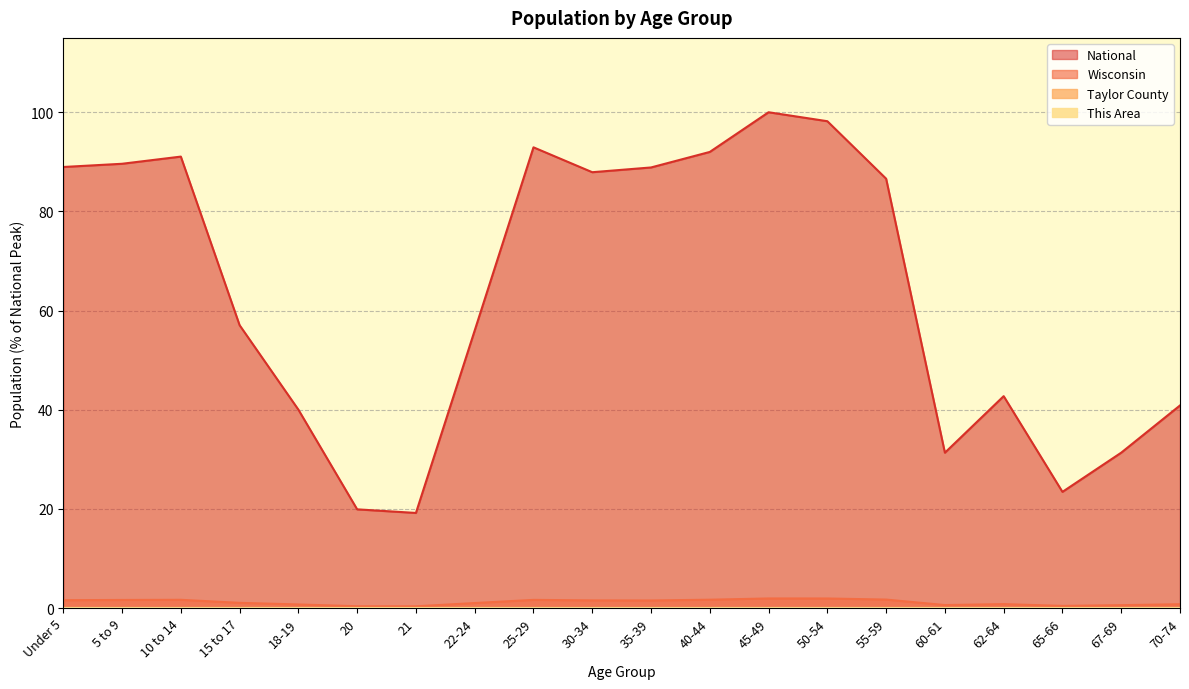

Rank the series at 25-29 from lowest to highest value.

This Area, Taylor County, Wisconsin, National